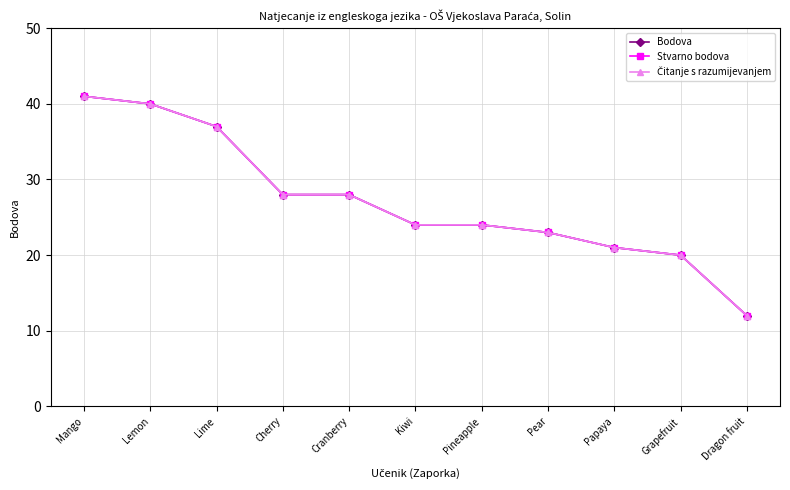

What is the minimum value for Bodova?

12